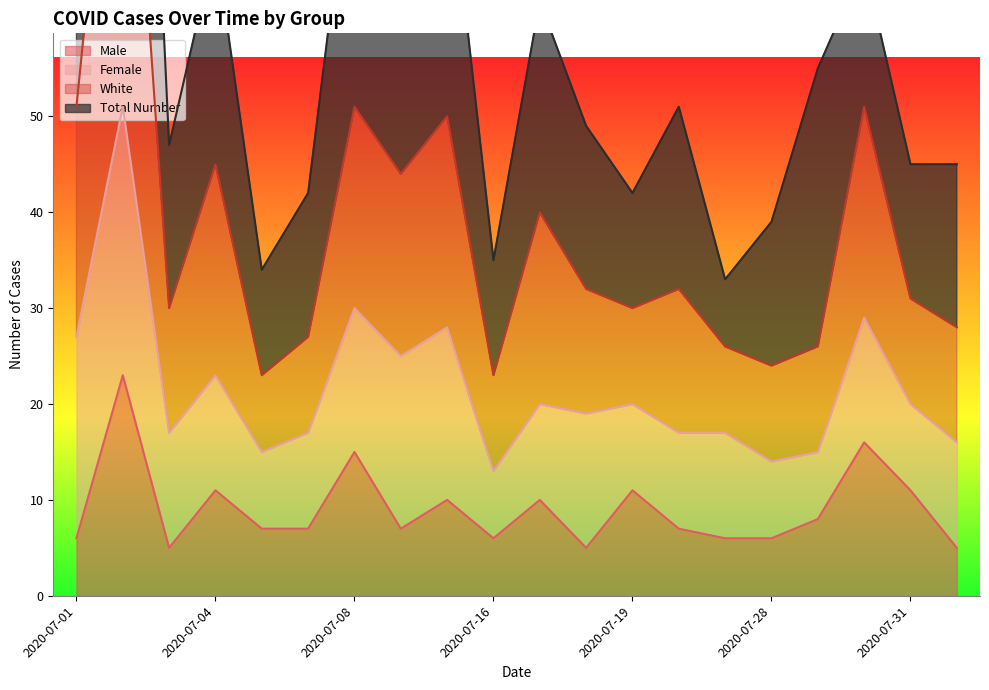

What is the label of the 9th point from the right?

2020-07-18